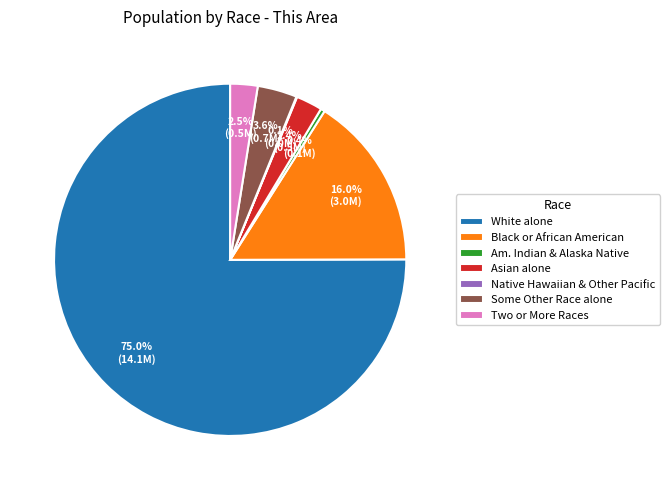

What is the majority slice?

White alone